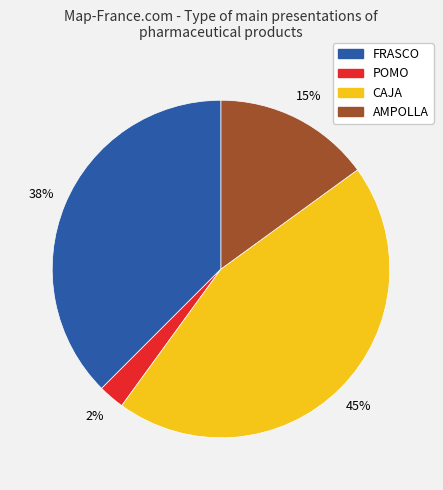

Which has a higher value, AMPOLLA or CAJA?

CAJA